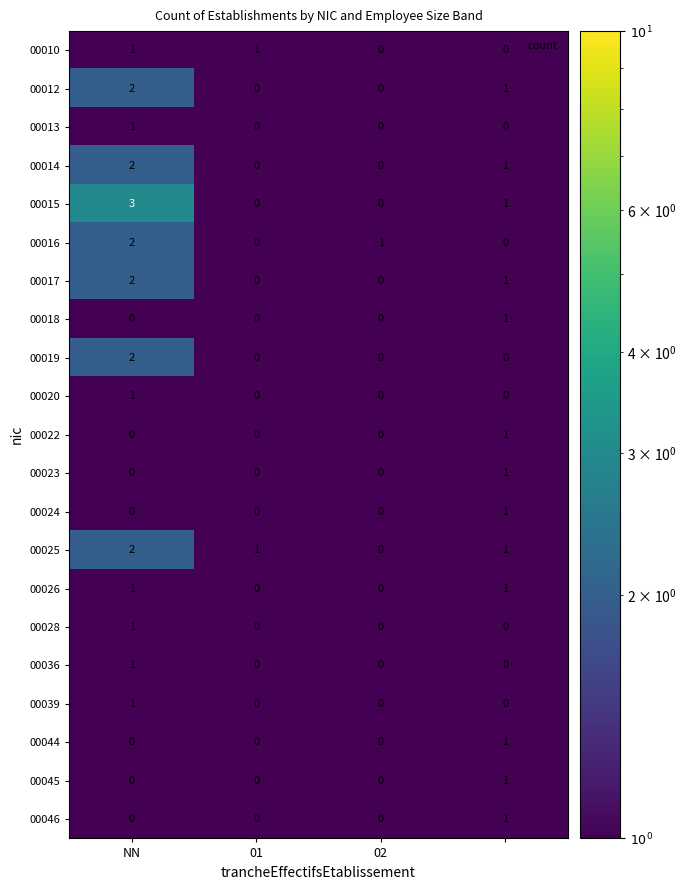

Count the 00045 values in the range 0 to 1.

4